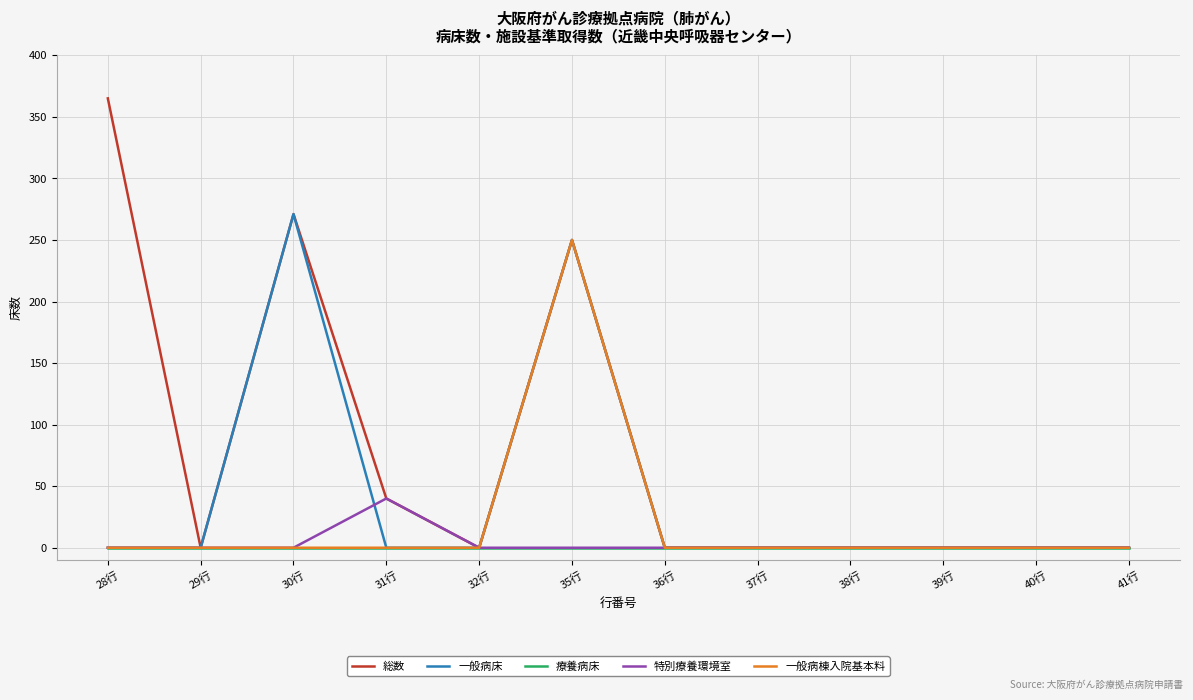

How many series are shown in this chart?

5